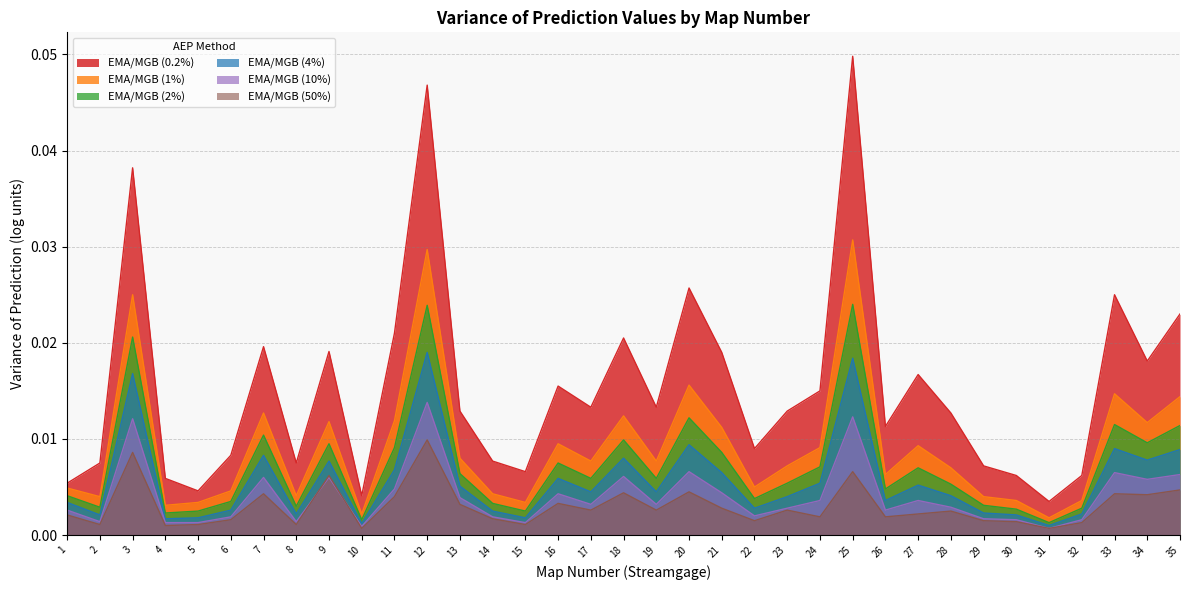

Count the number of data series in this chart.

6